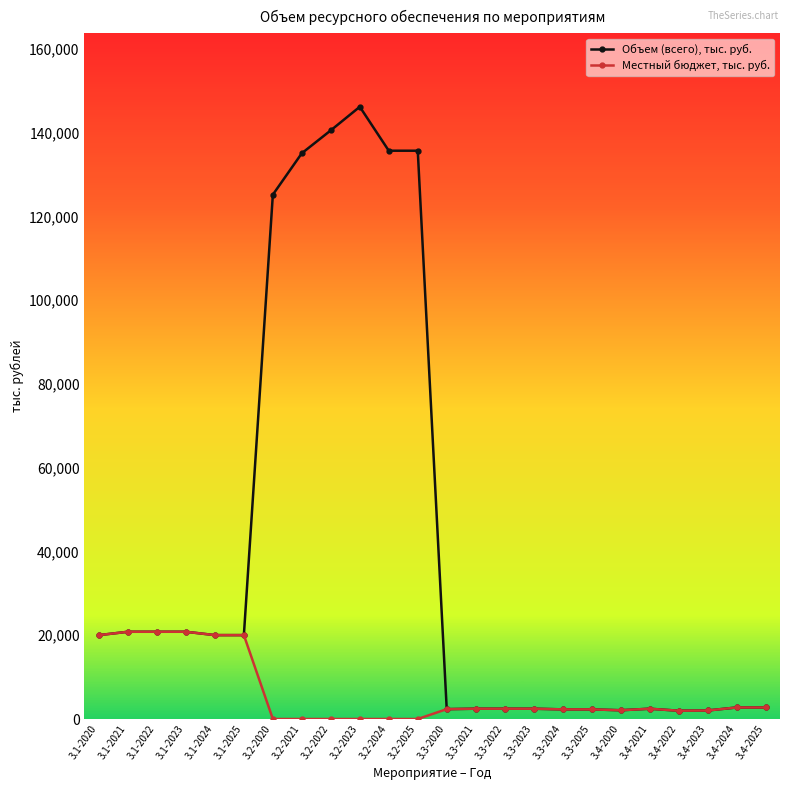

Which category has the highest value in the Объем (всего), тыс. руб. series?

3.2-2023